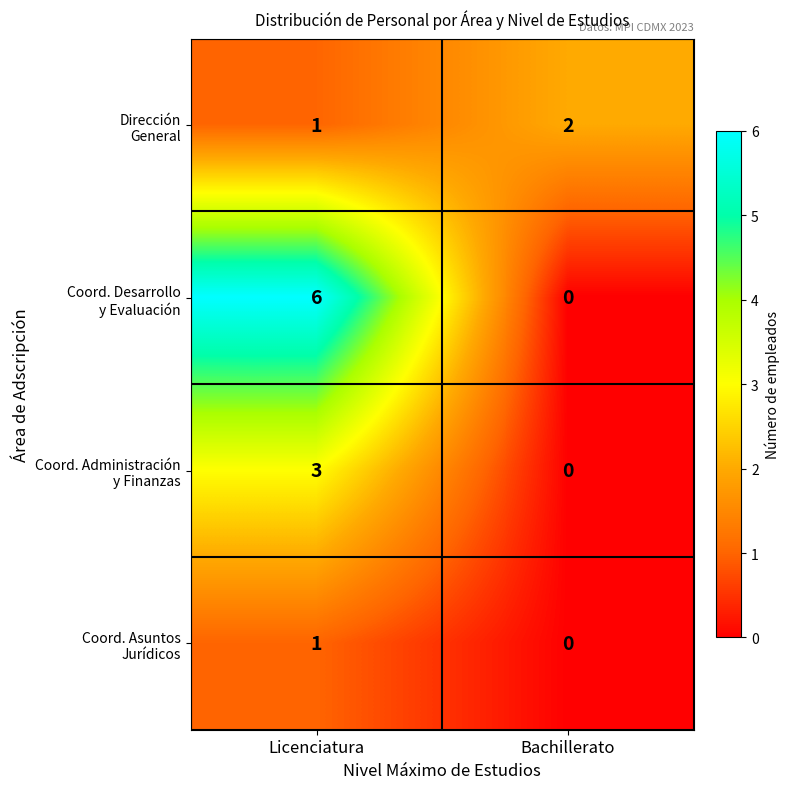

What is the total value across all series at Licenciatura?

11